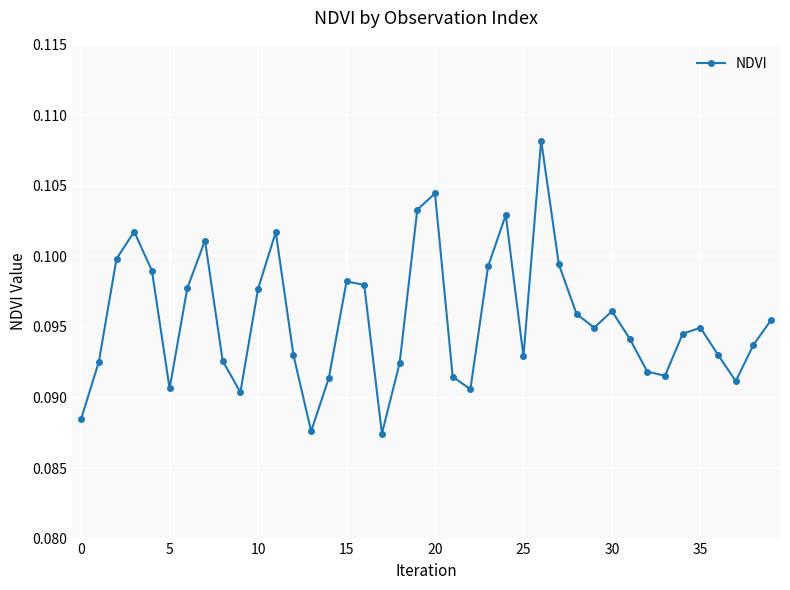

True or false: the data has more than 2 interior local peaks.

True